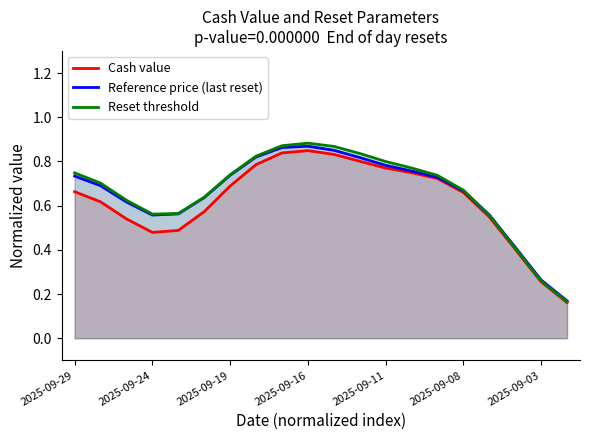

Does the chart have visible grid lines?

No